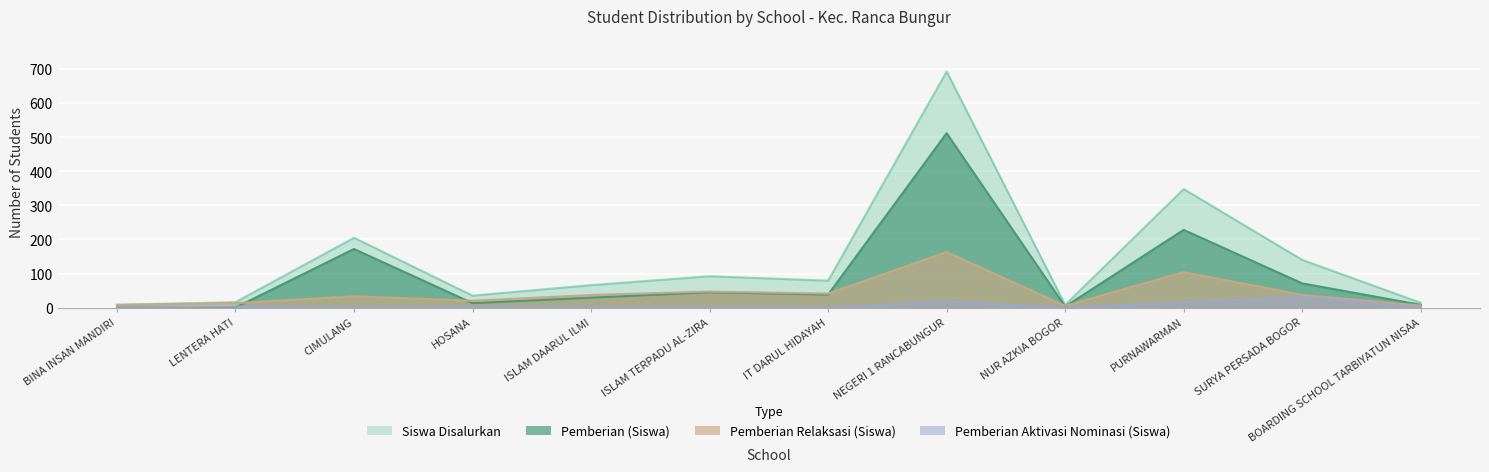

What is the sum of all Pemberian (Siswa) values?

1119